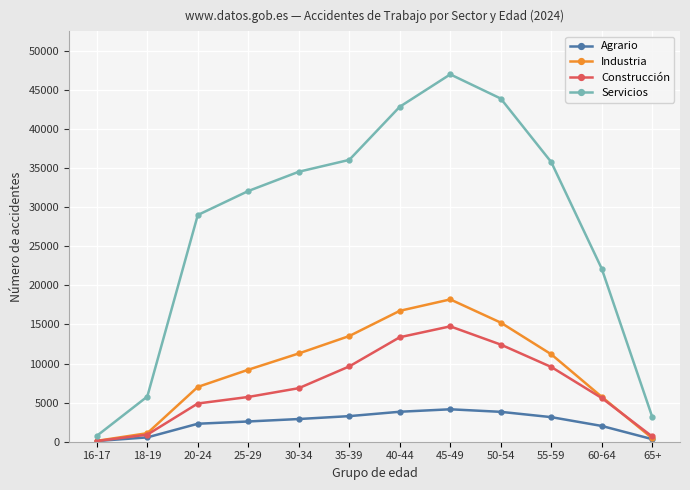

How many values in the Industria series are below 11188?

6